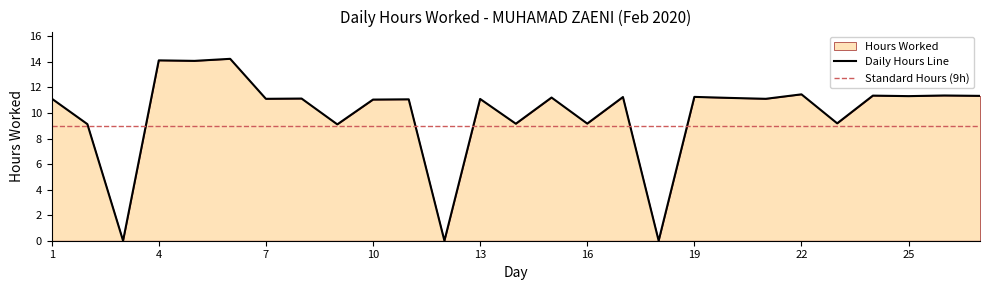

What is the maximum value for Daily Hours Line?

14.2